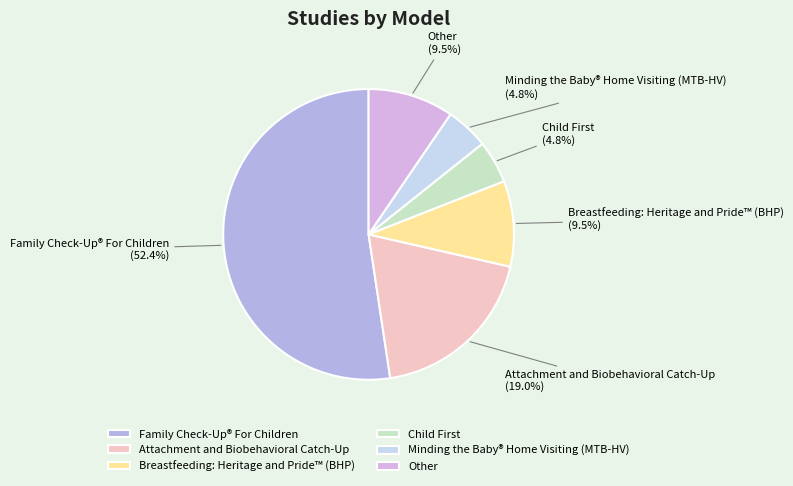

To the nearest percent, what is the combined percentage of Attachment and Biobehavioral Catch-Up and Family Check-Up® For Children?

71%